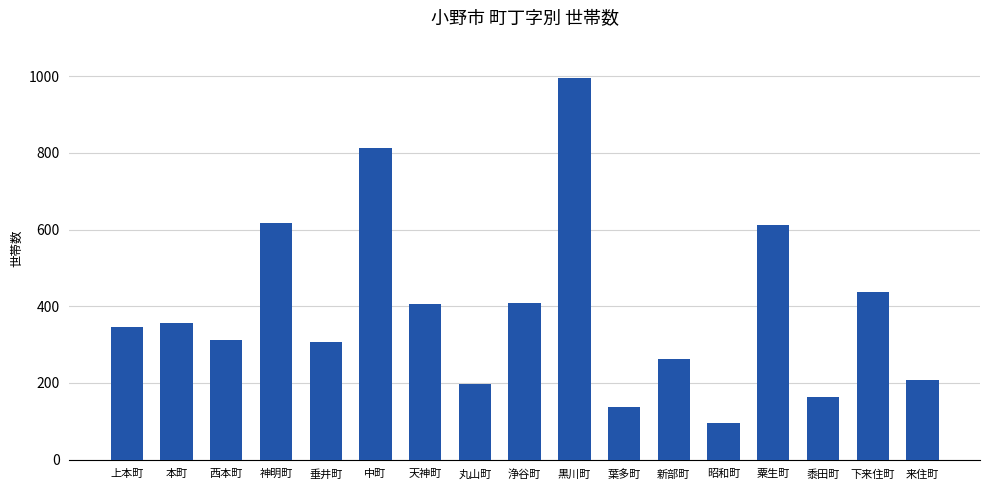

The chart shows a value of 204 at 葉多町. True or false?

False